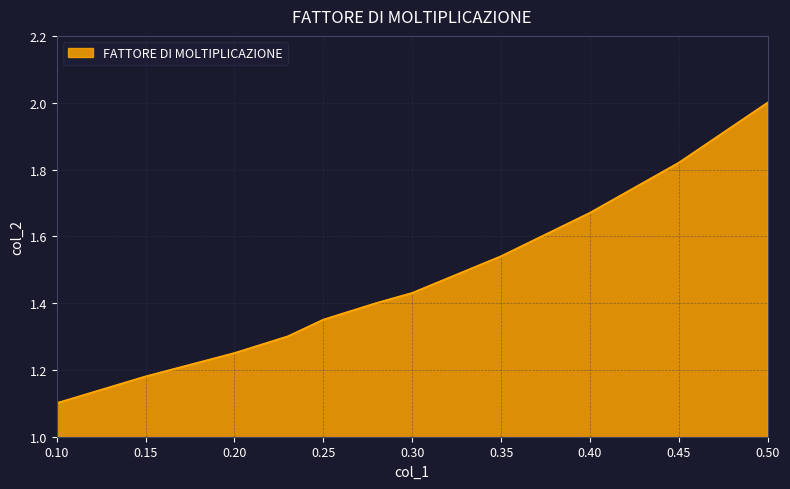

What is the minimum value shown in the chart?

1.1